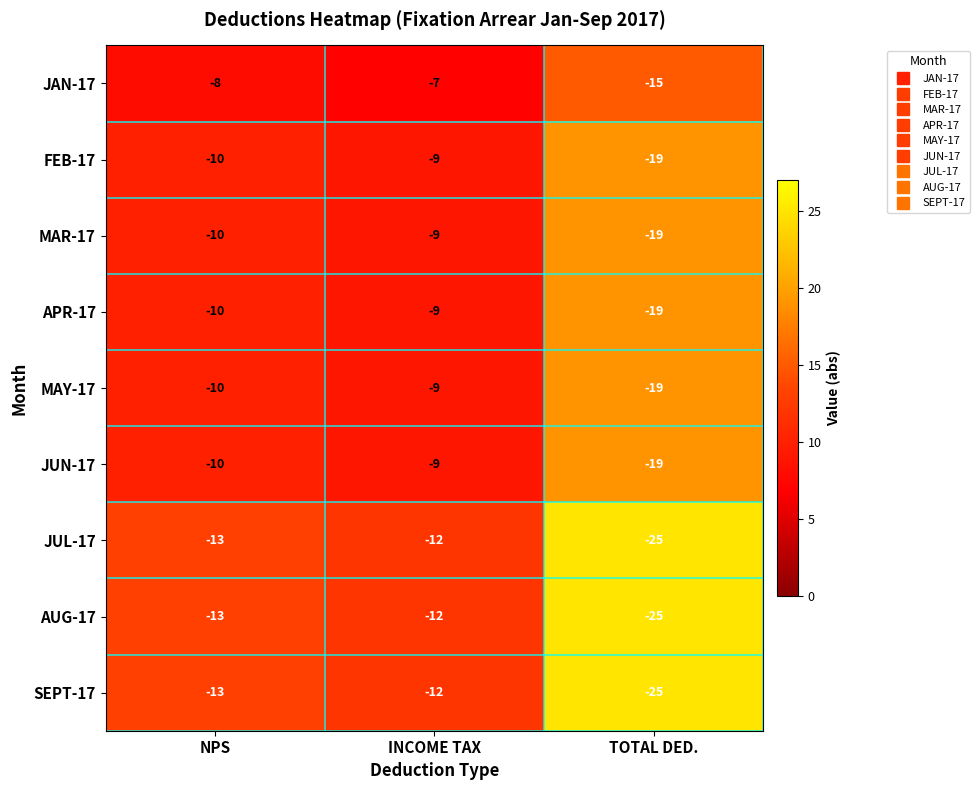

What is the greatest value displayed?

-7